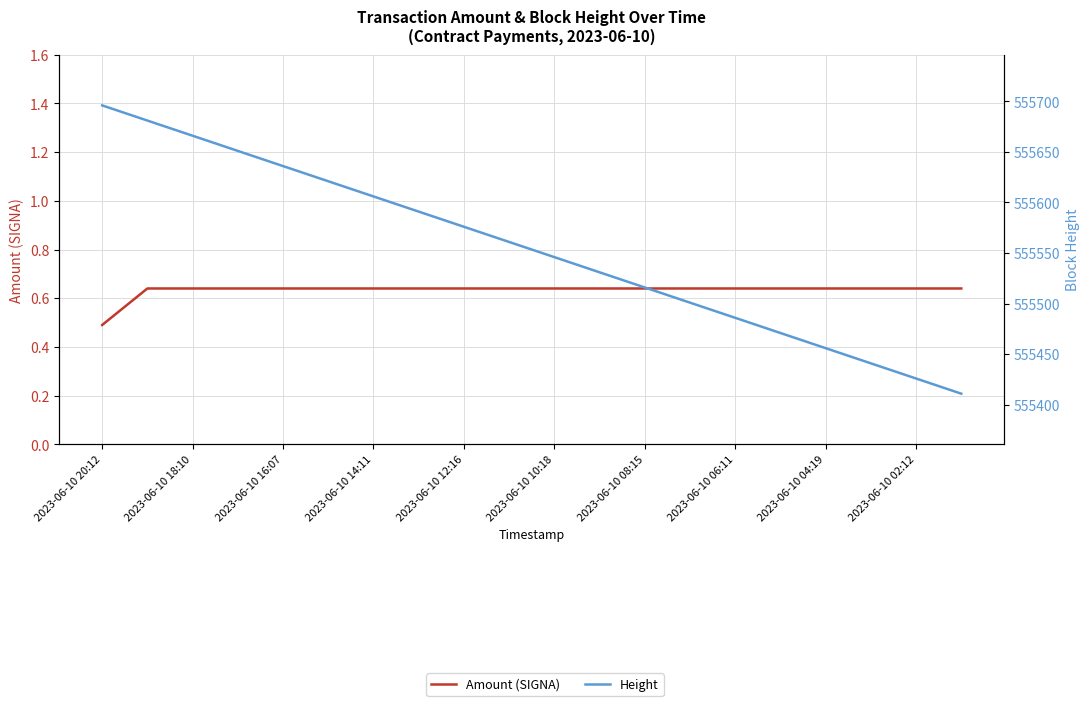

Does the chart have visible grid lines?

Yes